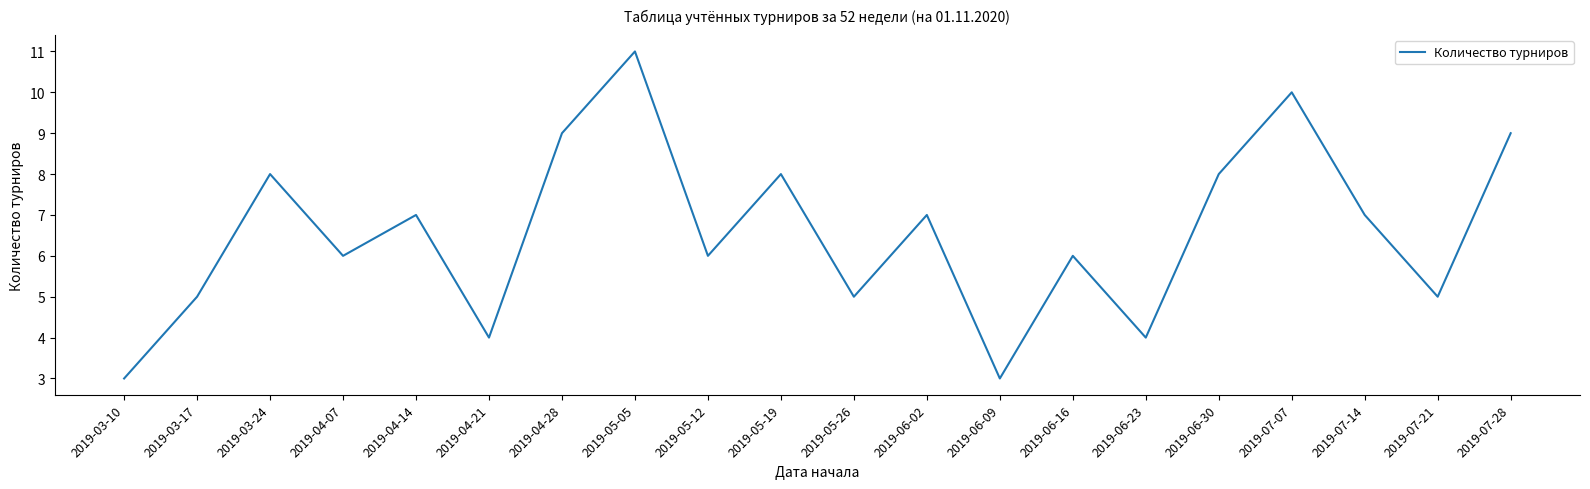

What is the difference between the values at 2019-05-05 and 2019-05-26?

6